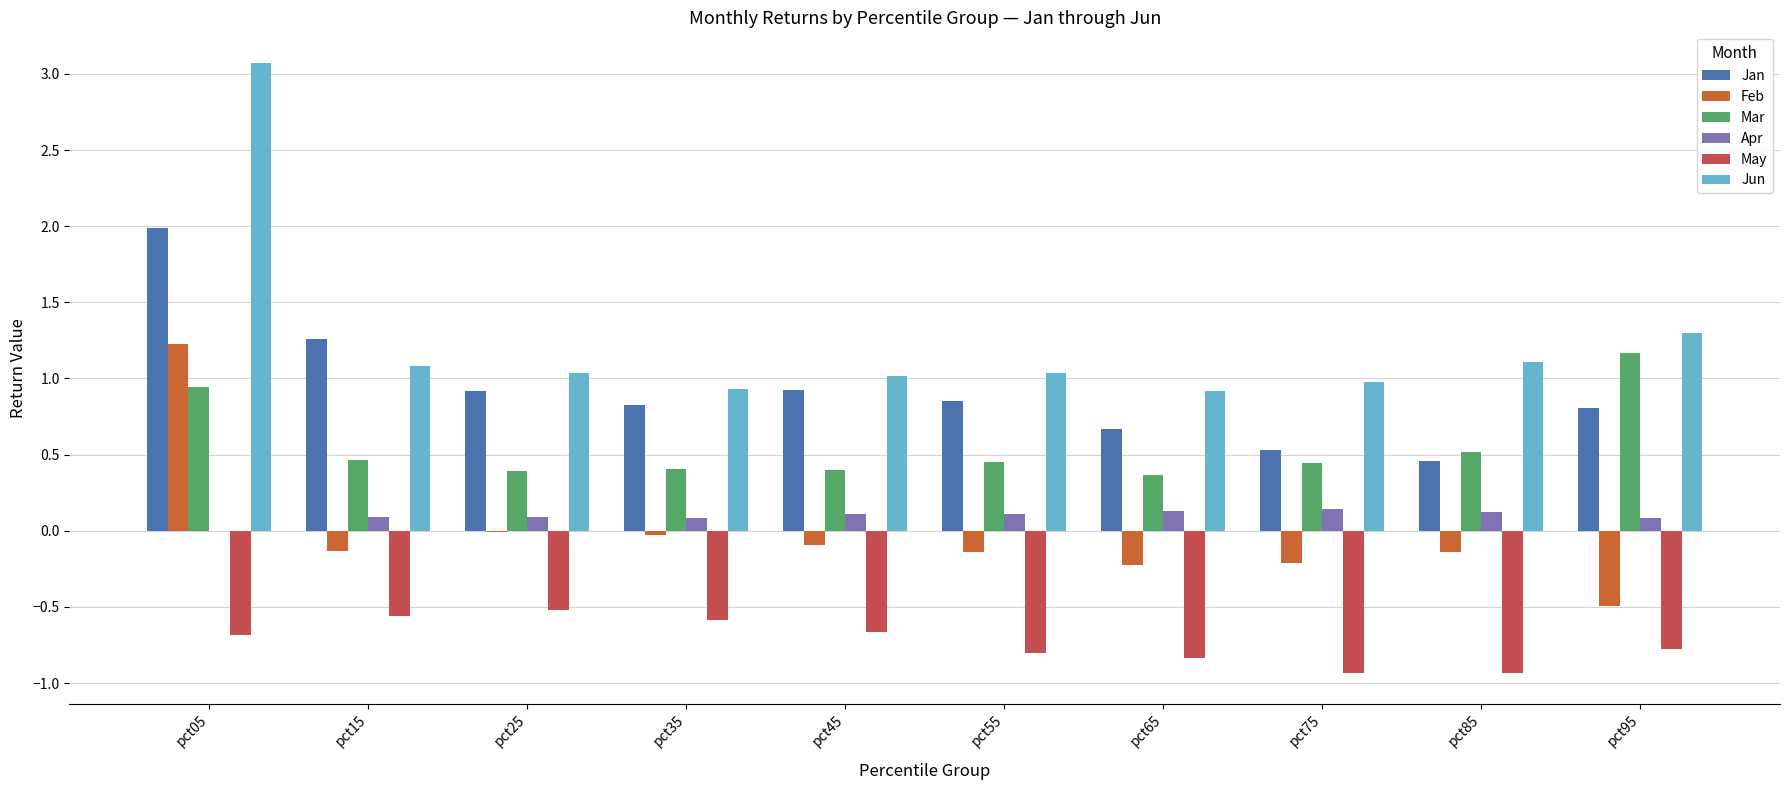

Between pct05 and pct55, which series saw the biggest shift?

Jun